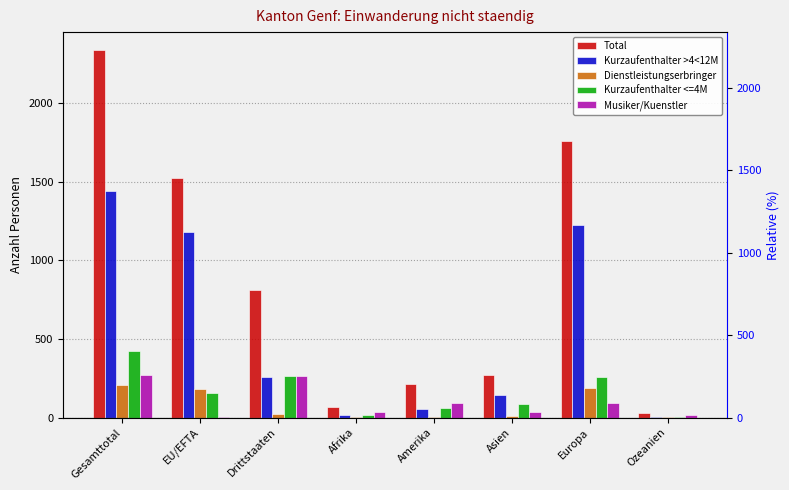

What is the average value of the Total series?

876